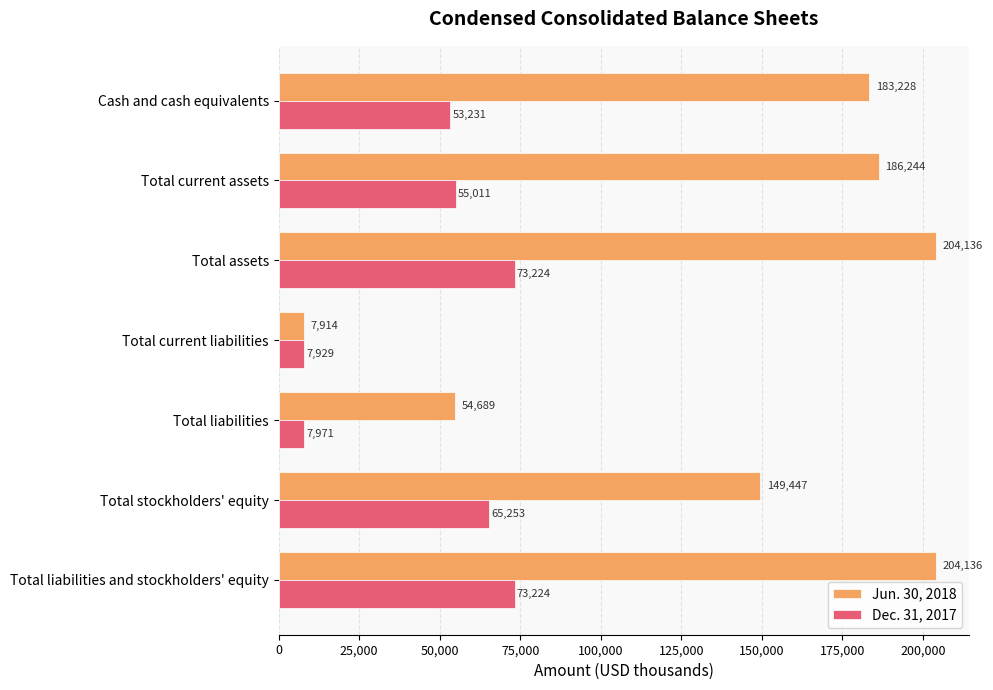

Which series has the largest range (max minus min)?

Jun. 30, 2018